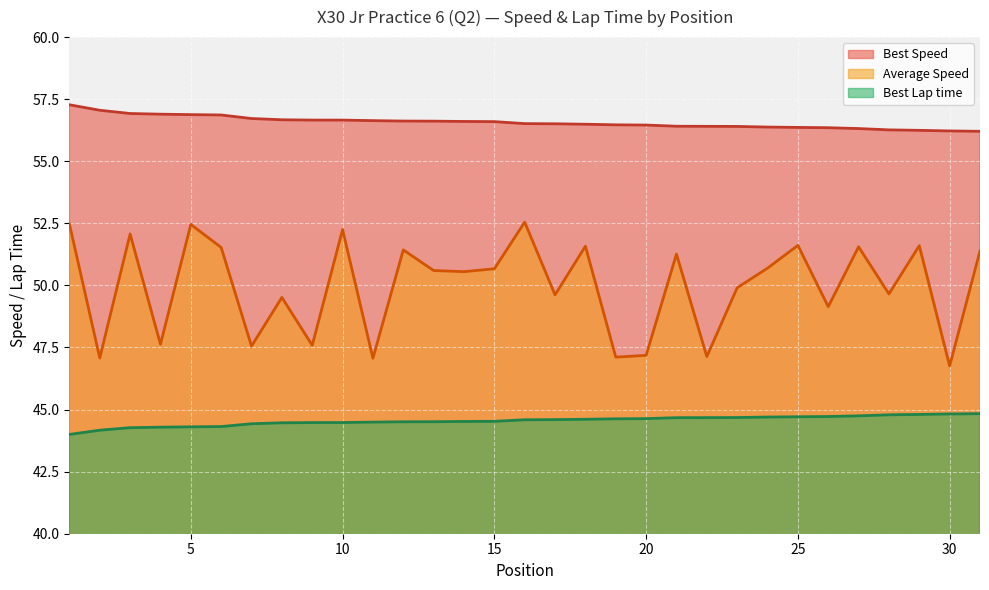

Which series changed the most between 25 and 29?

Best Speed